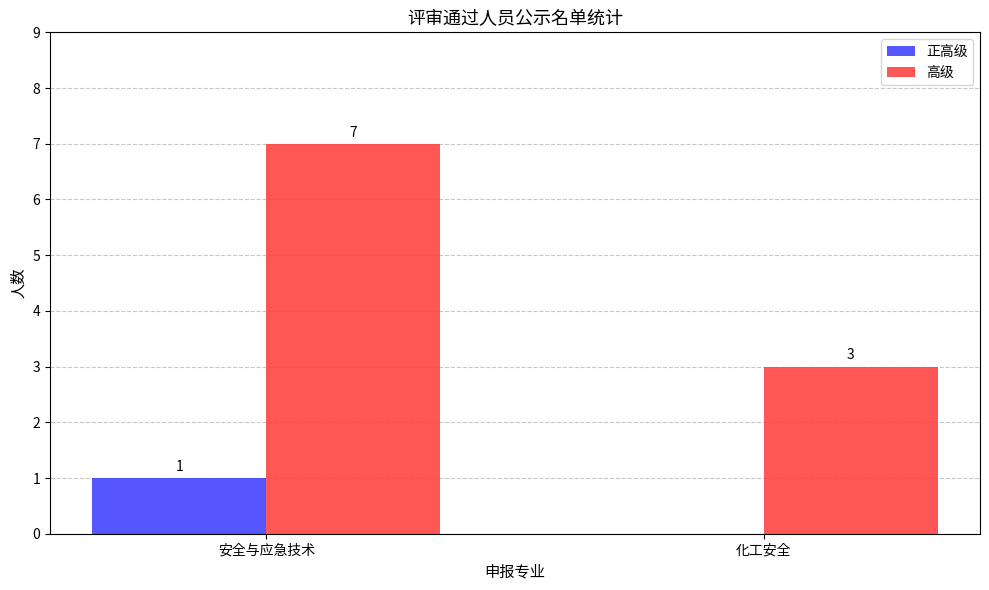

Reading right to left, extract all data points from this chart.

正高级: 化工安全=0	安全与应急技术=1
高级: 化工安全=3	安全与应急技术=7